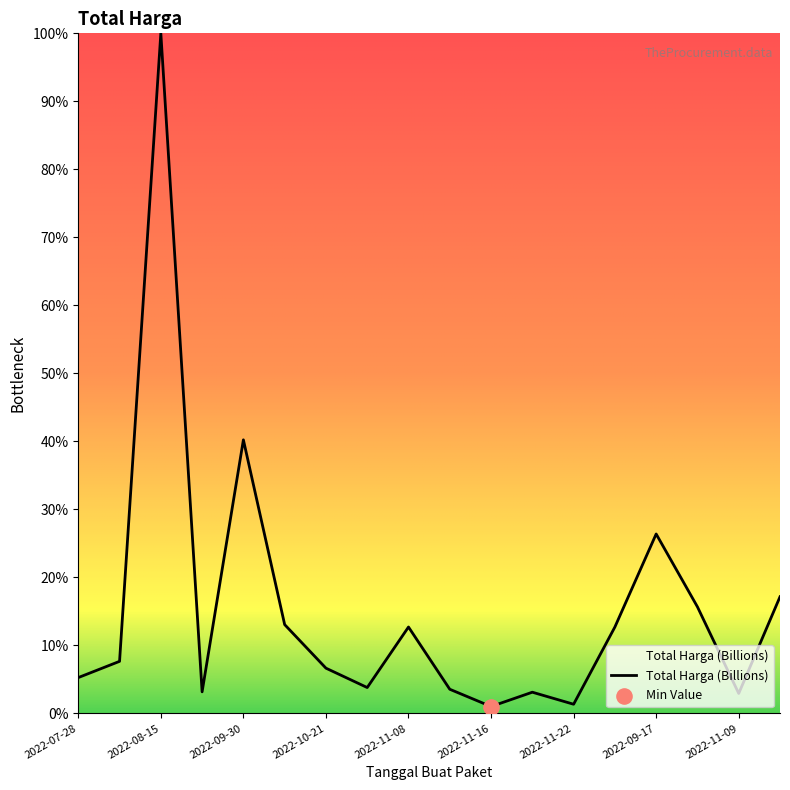

Is this an area chart (filled region under the line)?

Yes